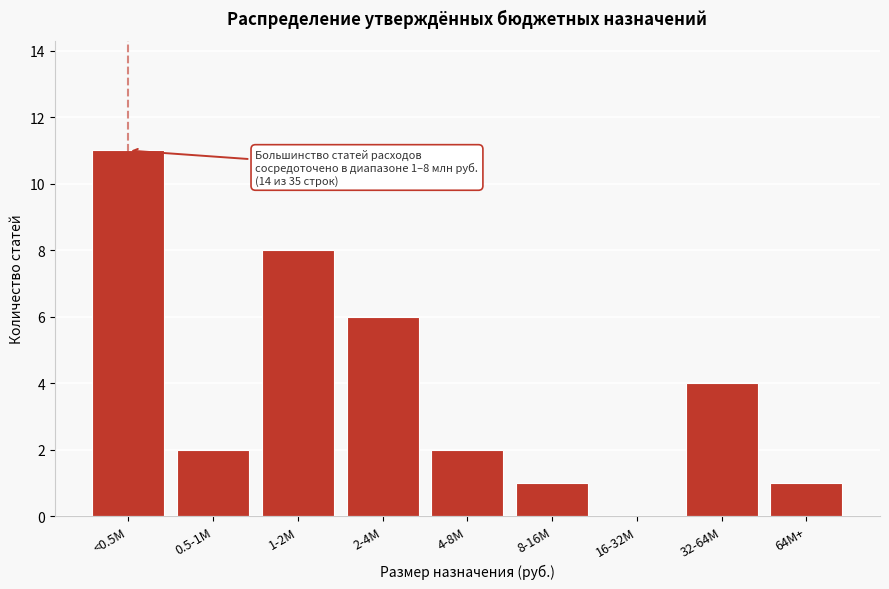

Reading left to right, transcribe all the data shown in this chart.

<0.5М=11	0.5-1М=2	1-2М=8	2-4М=6	4-8М=2	8-16М=1	16-32М=0	32-64М=4	64М+=1